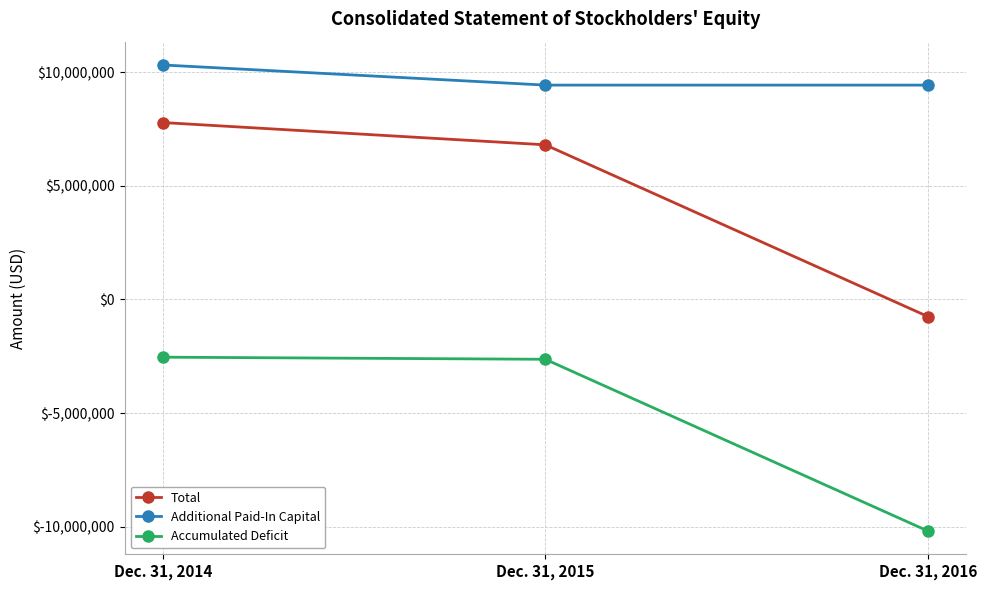

At which category does the chart reach its minimum across all series?

Dec. 31, 2016